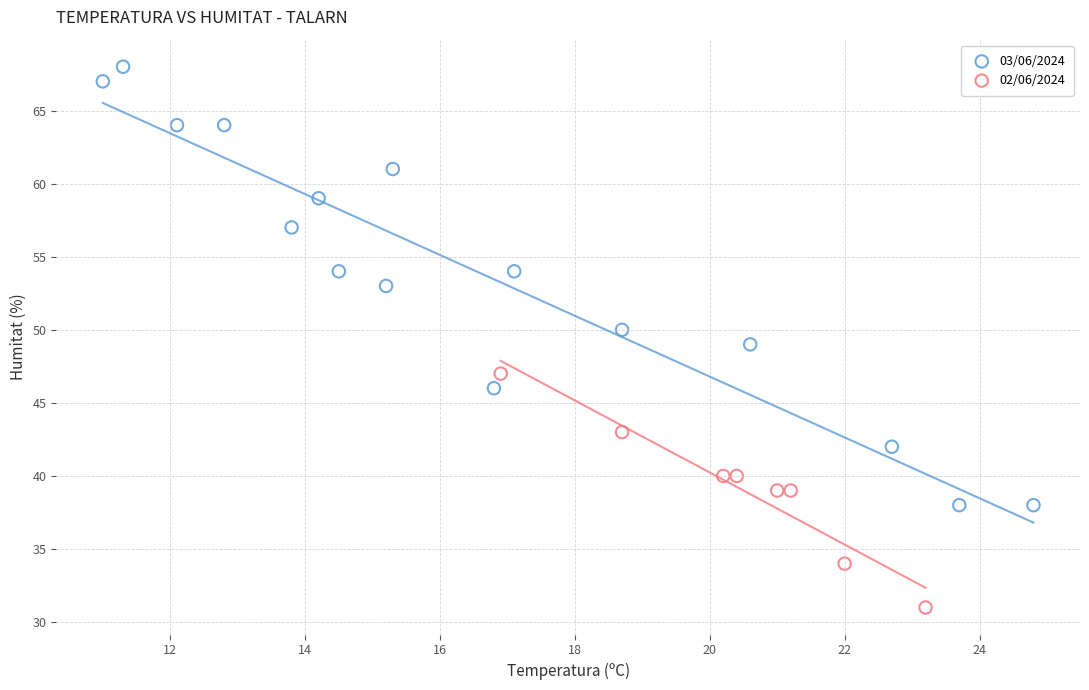

Which series reaches the minimum Y coordinate?

02/06/2024